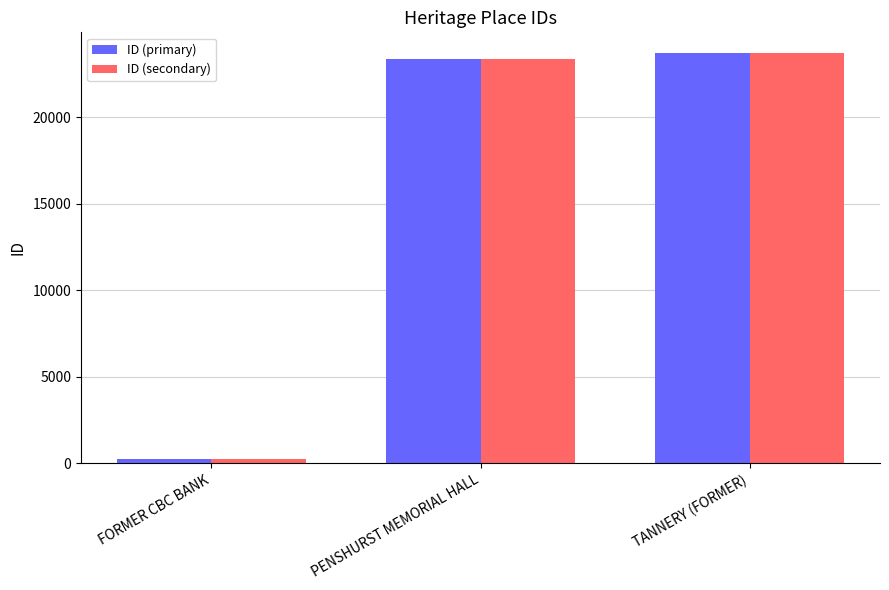

What are all the series names shown in the legend?

ID (primary), ID (secondary)